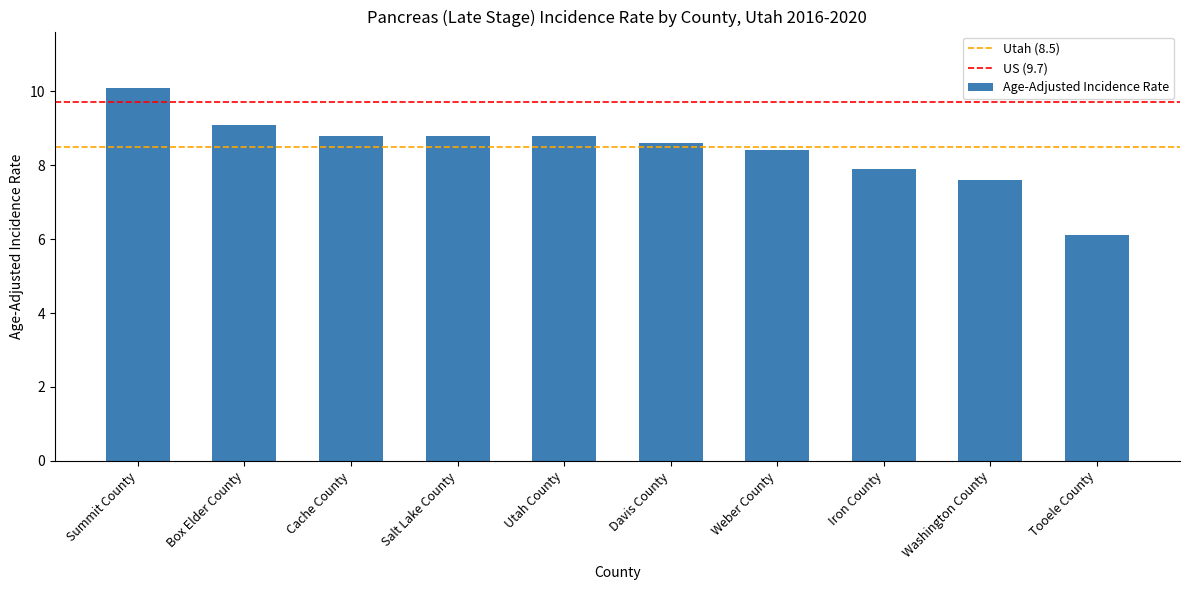

Count the number of data series in this chart.

1